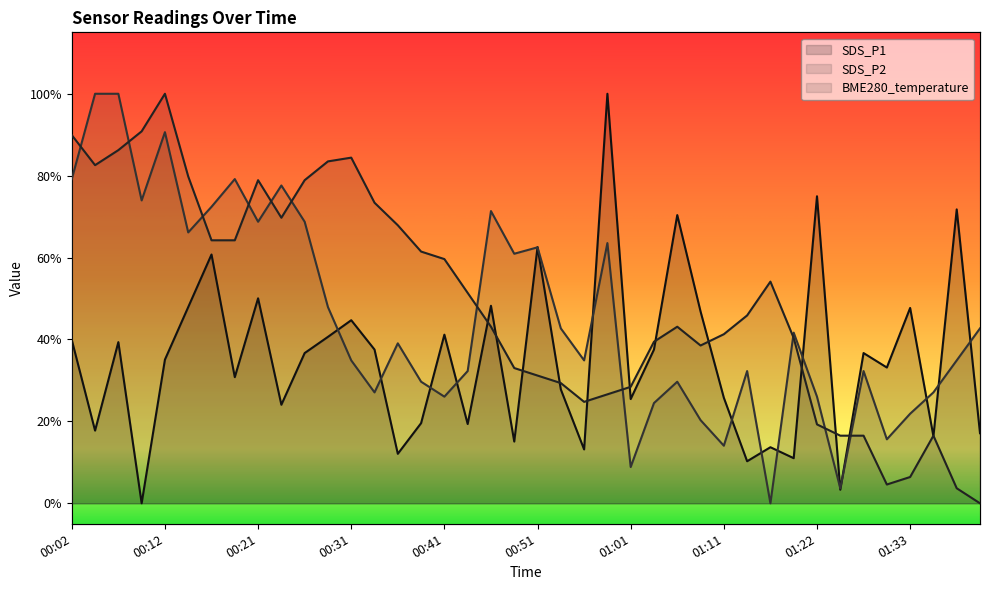

Where is the first local maximum for BME280_temperature?

00:12